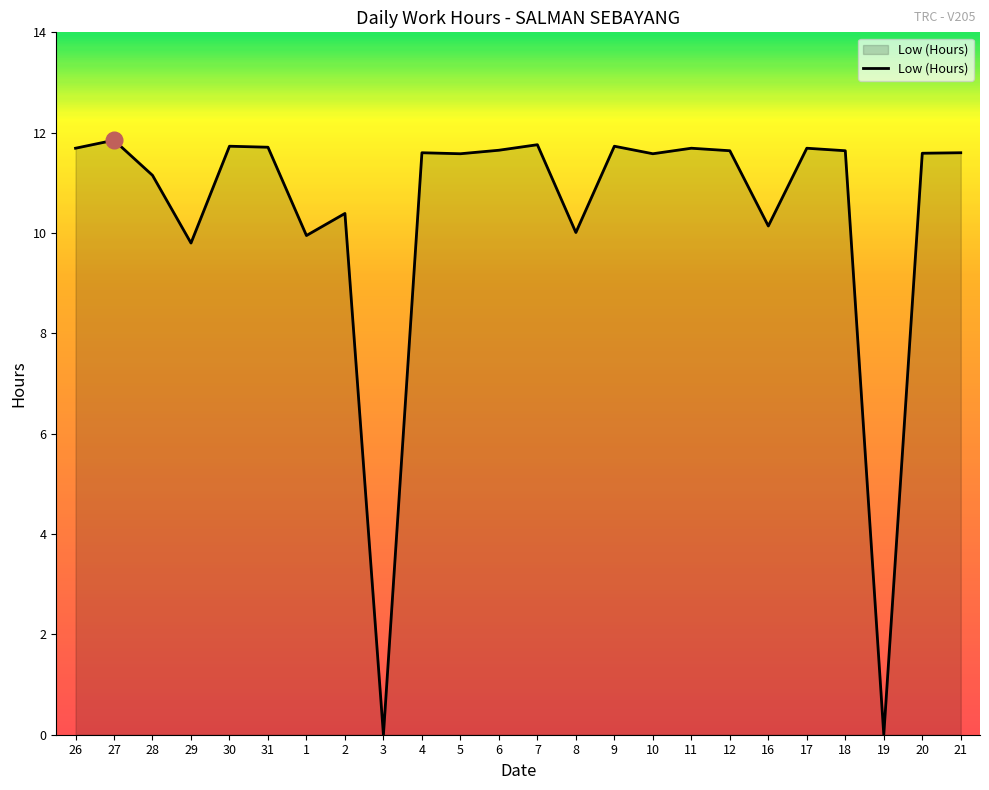

How many lines are shown in the chart?

1